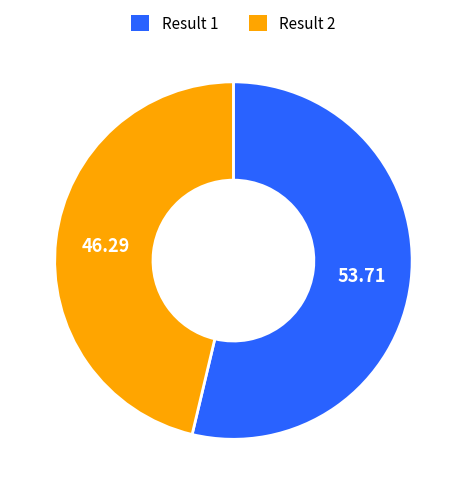

How many segments does this pie chart have?

2